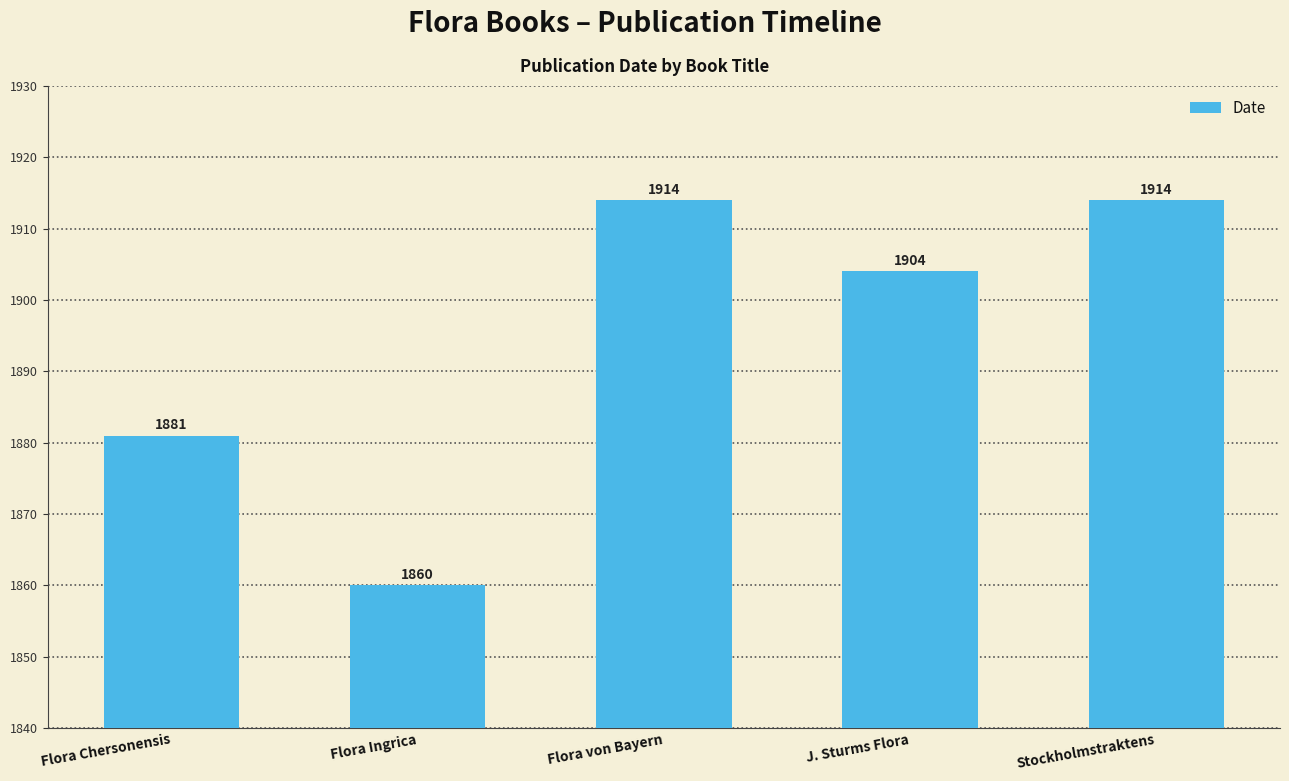

What is the sum of all values?

9473